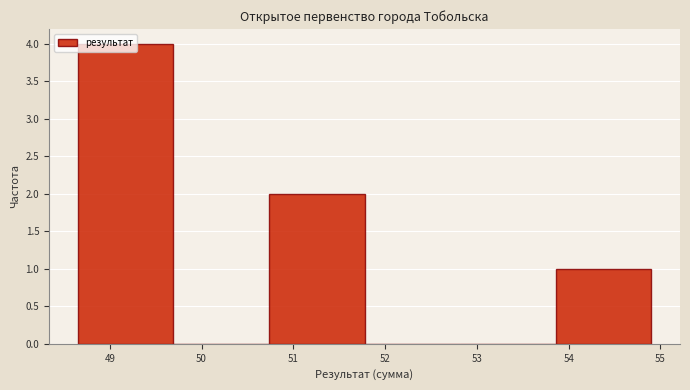

Over which range of the x-axis is the bar tallest?

48.7 to 49.7